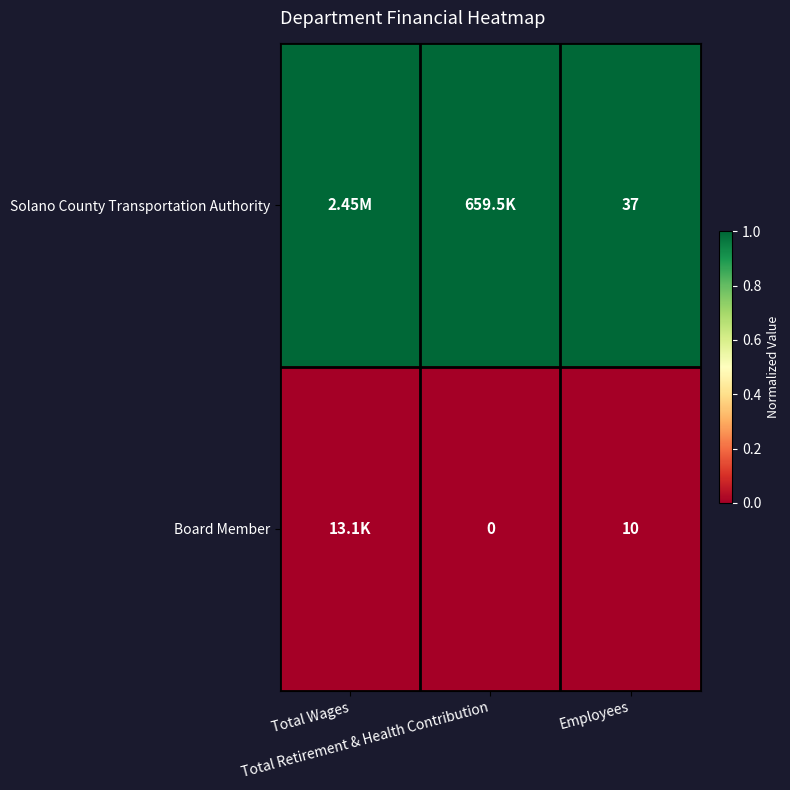

Which category has the highest value across all series?

Total Wages